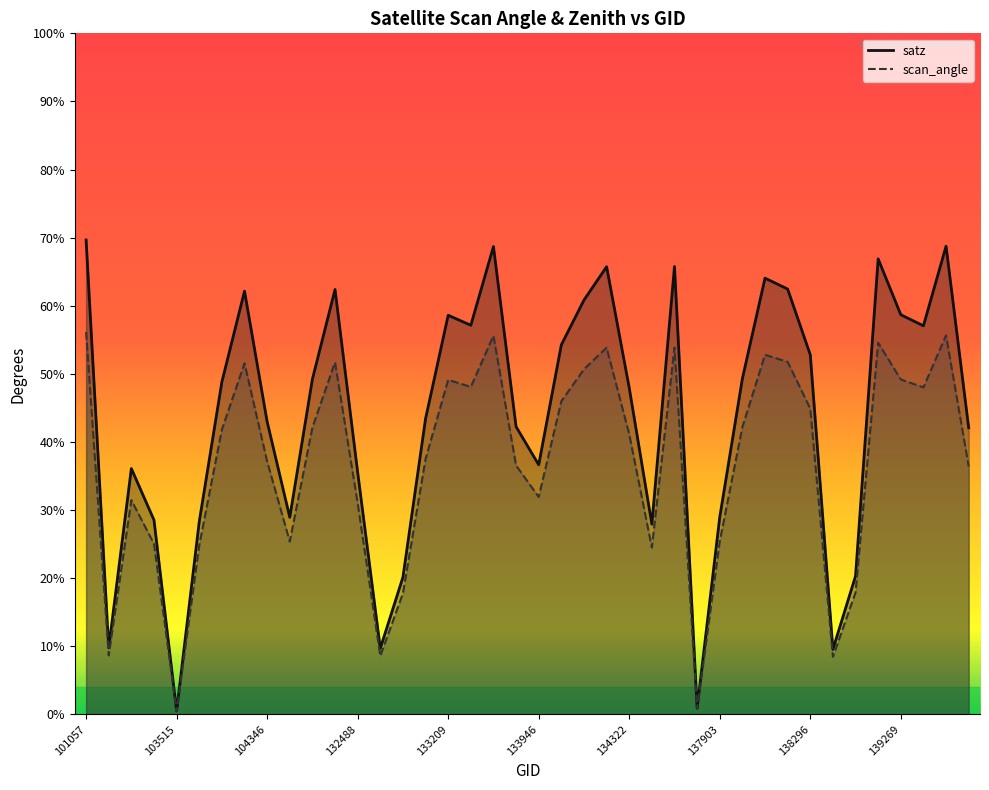

Count the number of data series in this chart.

2